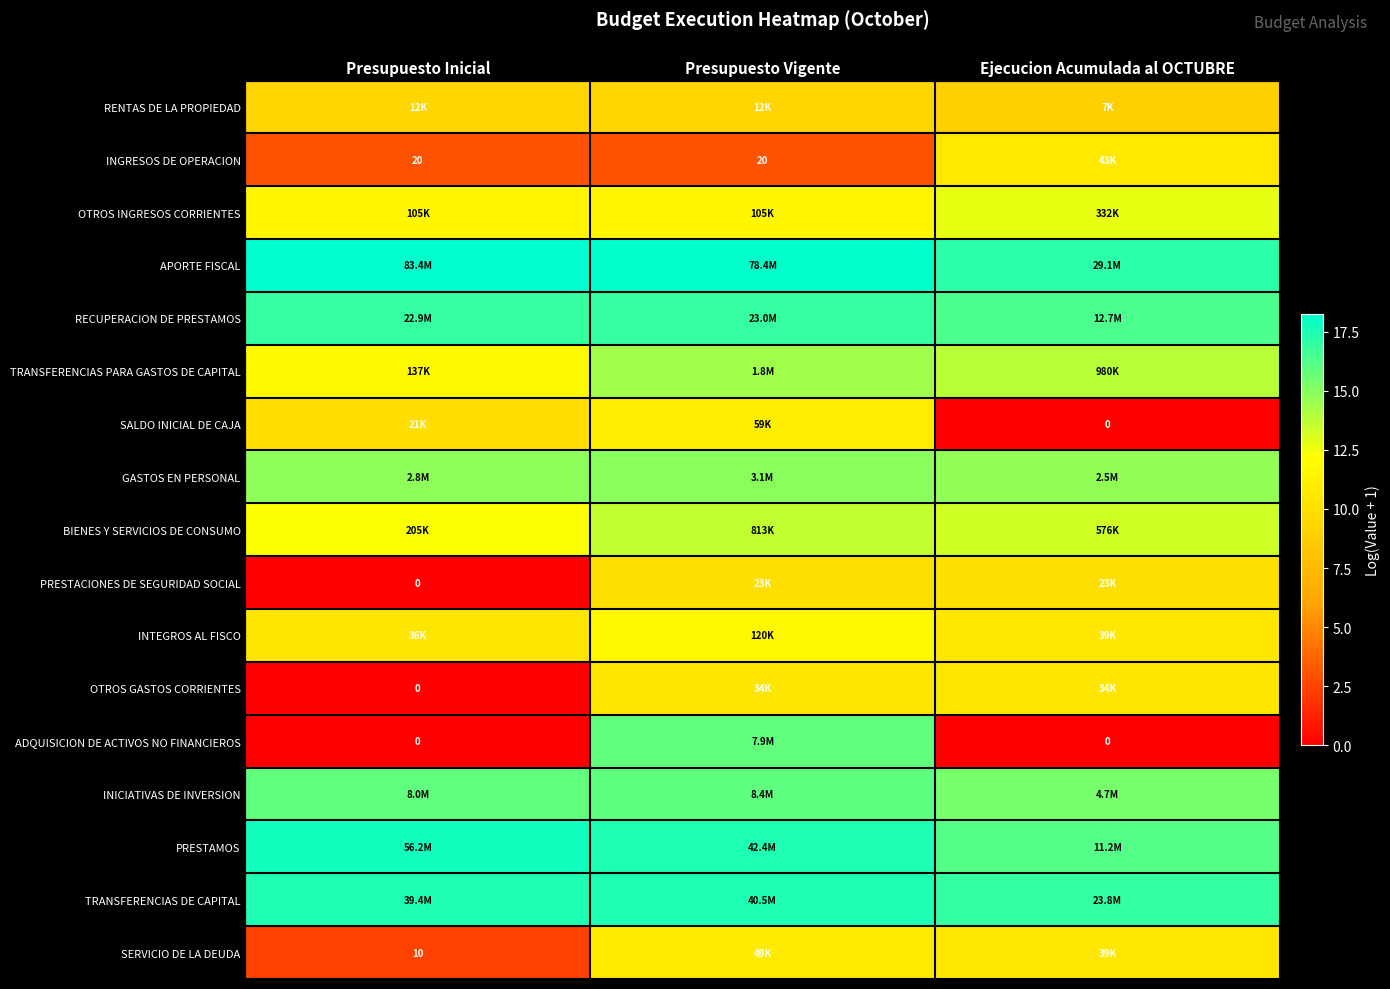

At how many categories does at least one series exceed 4?

3